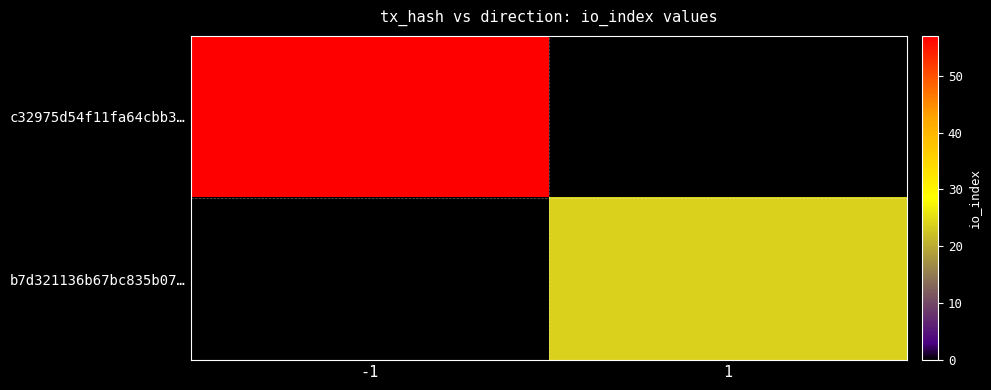

Which series has the widest spread of values?

c32975d54f11fa64cbb3…